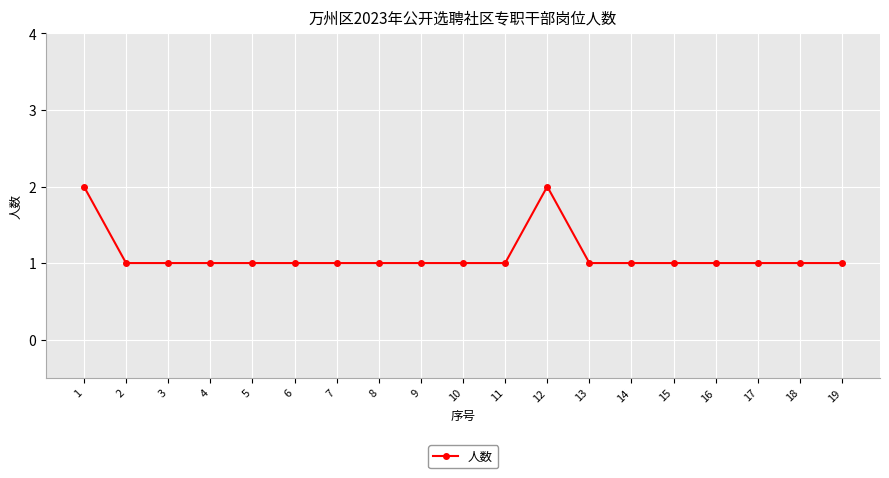

The chart shows a value of 1 at 9. True or false?

True